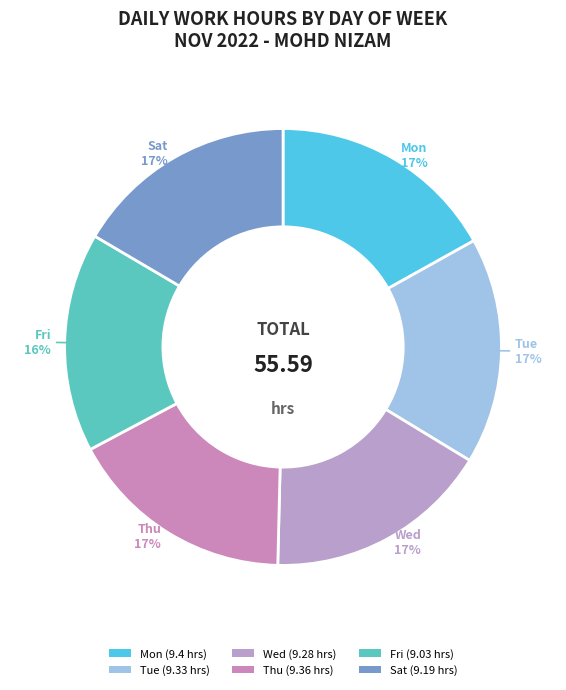

Does Tue account for over 50% of the chart?

No